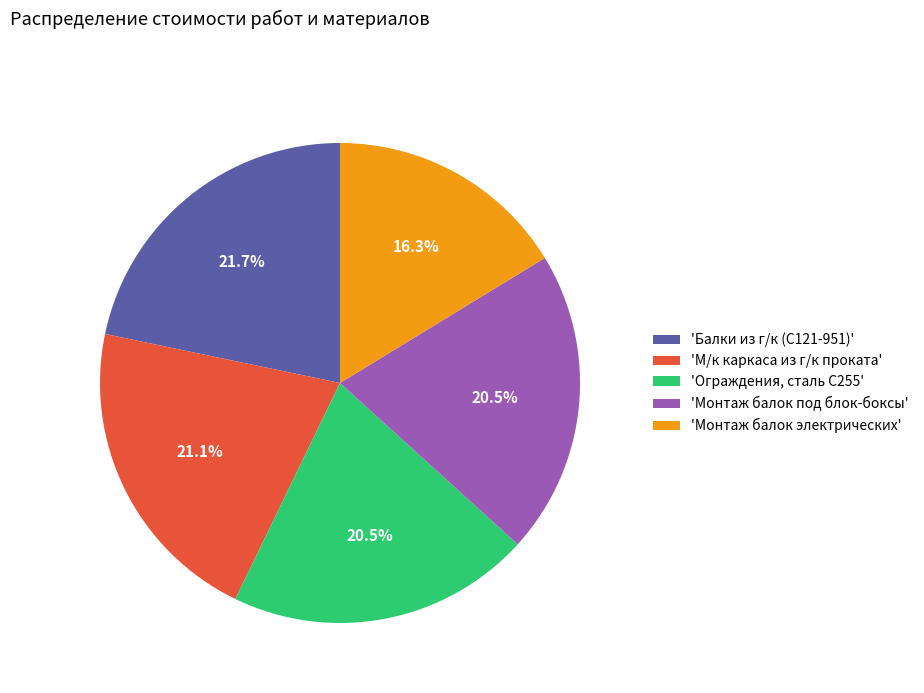

Is there a majority slice in this chart?

No